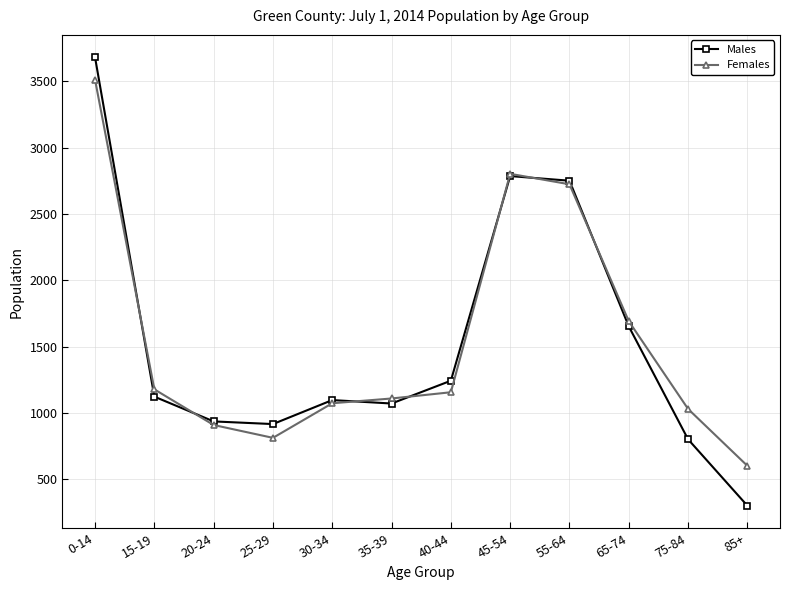

What is the total value across all series at 85+?

899